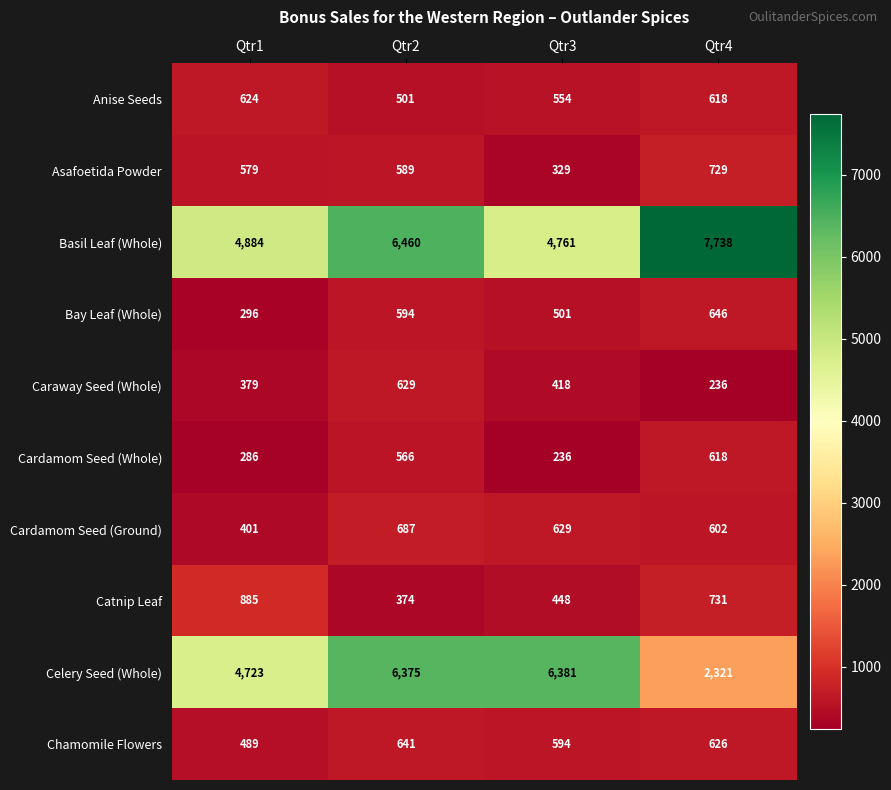

Which category has the highest value across all series?

Qtr4